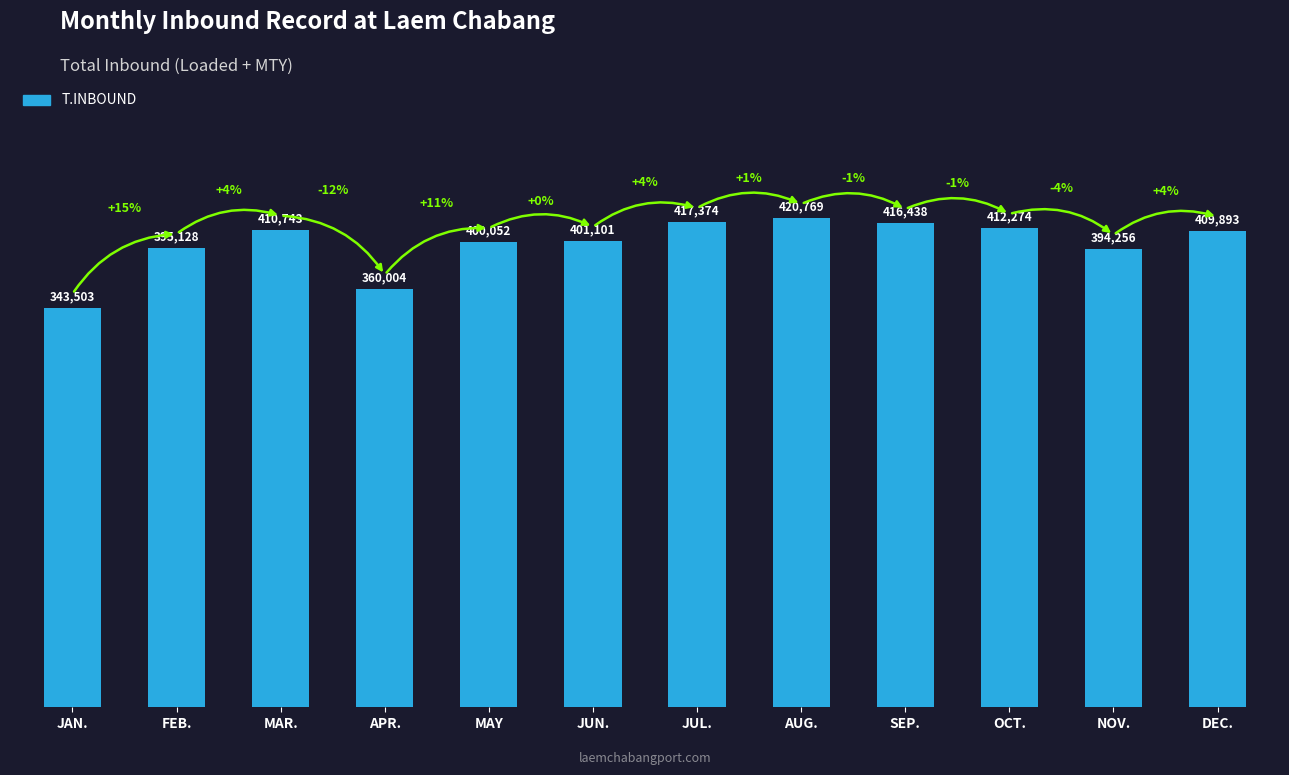

What is the label of the 9th bar from the left?

SEP.